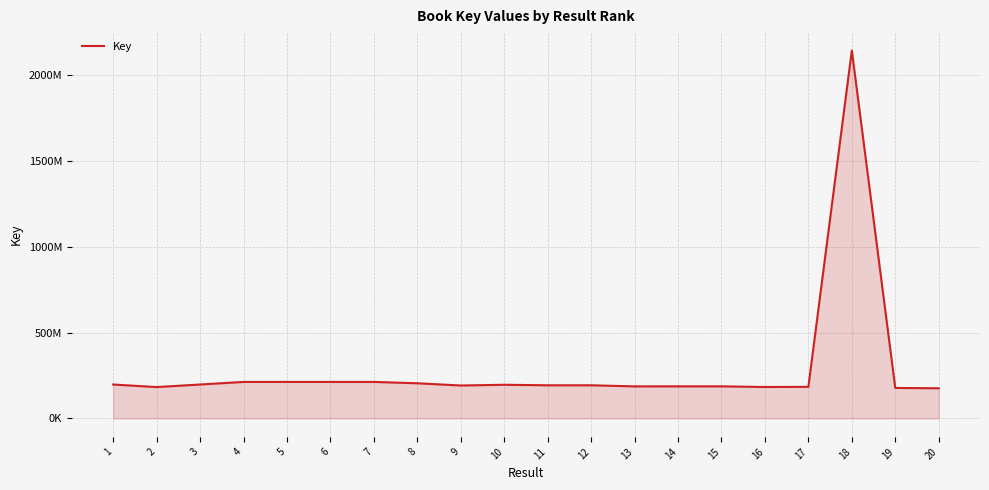

Does the chart have visible grid lines?

Yes